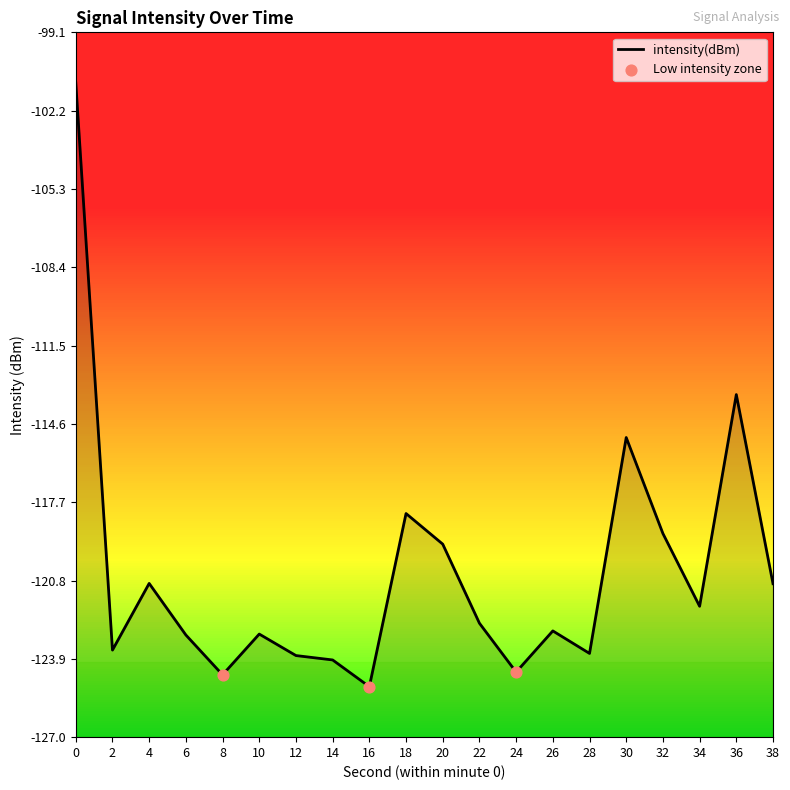

Between 10 and 6, which is larger?

10